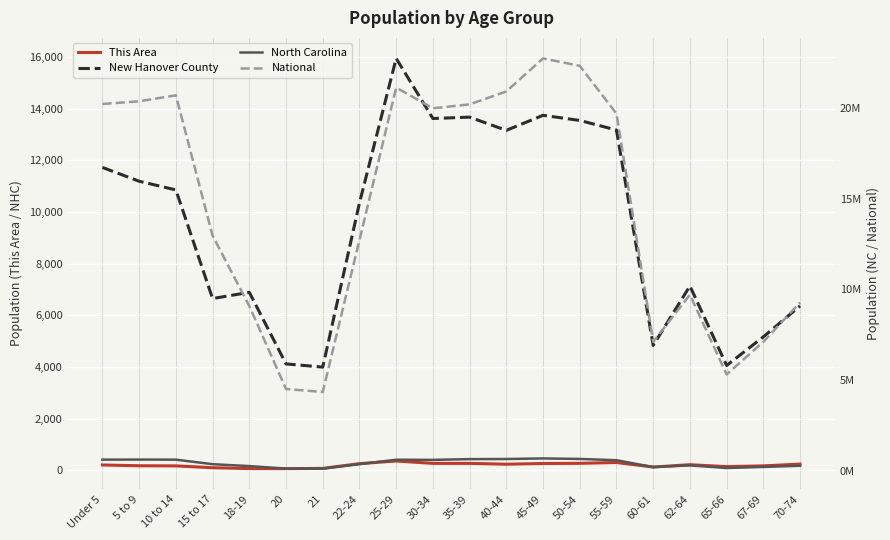

Where is the first local minimum for New Hanover County?

15 to 17